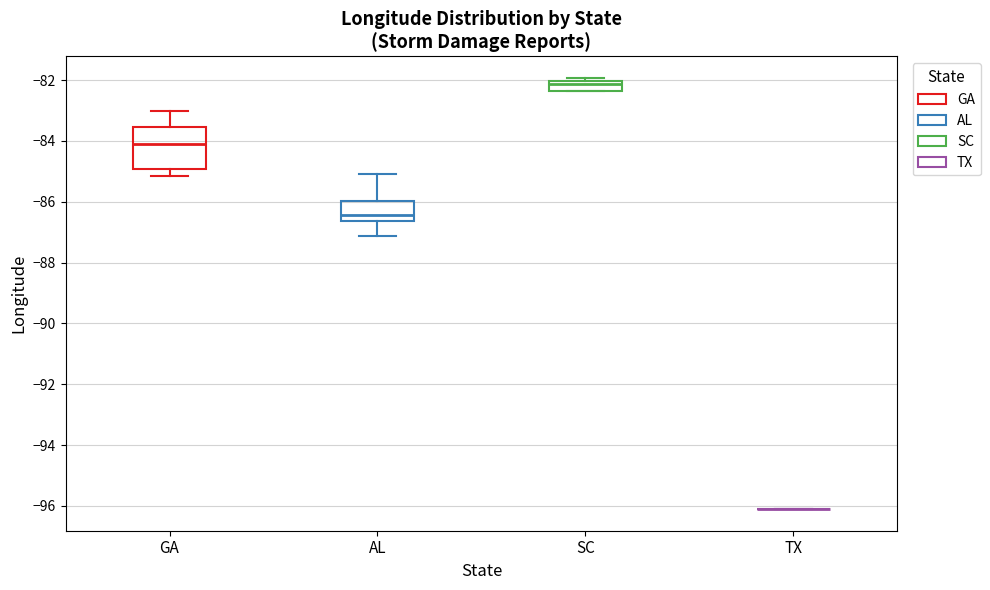

Reading left to right, read every box against the y-axis: the position of its median line, the range the box covers, and the ends of its whiskers. The values are not printed on the chart, so give them approximately, as read against the axis.

GA: median -84.0, box -85.0 to -83.6, whiskers -85.2 to -83.0
AL: median -86.4, box -86.6 to -86.0, whiskers -87.2 to -85.0
SC: median -82.2, box -82.4 to -82.0, whiskers -82.4 to -82.0 (just above the box's upper edge)
TX: box collapsed to a line at -96.2, whiskers -96.2 to -96.2